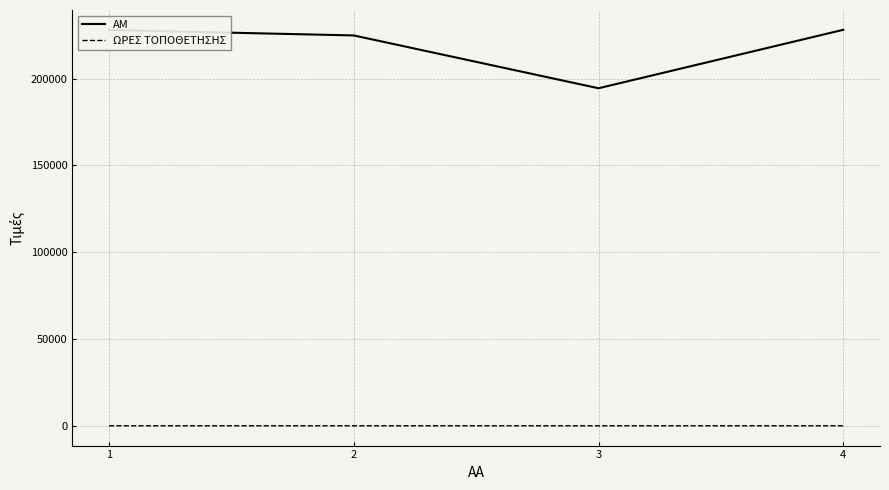

What are all the series names shown in the legend?

ΑΜ, ΩΡΕΣ ΤΟΠΟΘΕΤΗΣΗΣ